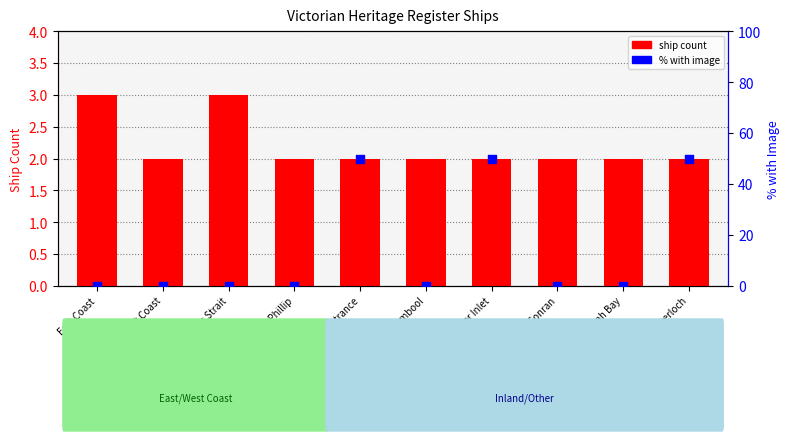

Is the value of ship count at Port Phillip greater than the value of % with image at Lady Bay Warrnambool?

Yes